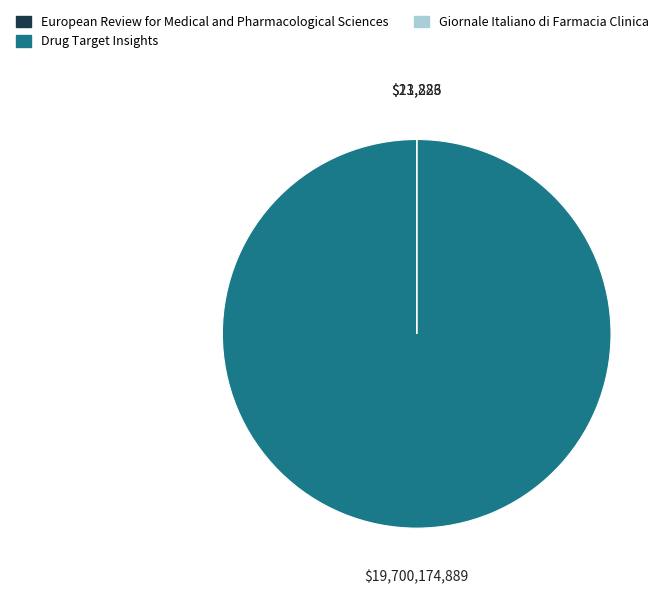

Which slice represents more than half of the pie?

Drug Target Insights